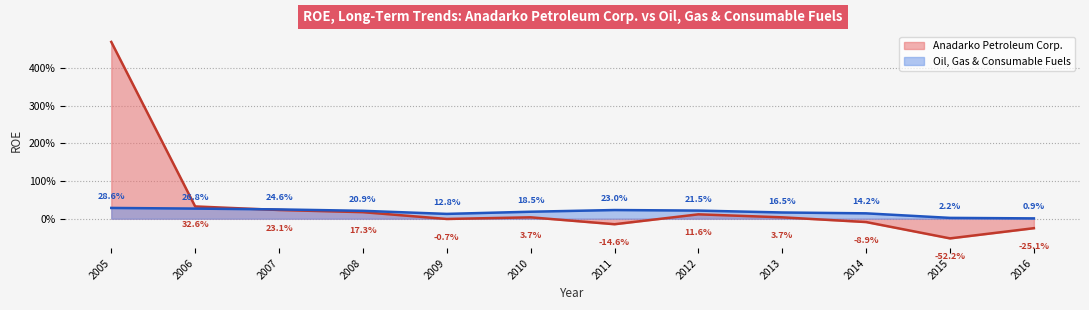

True or false: Anadarko Petroleum Corp. has a value of 0.2 at 2008.

True